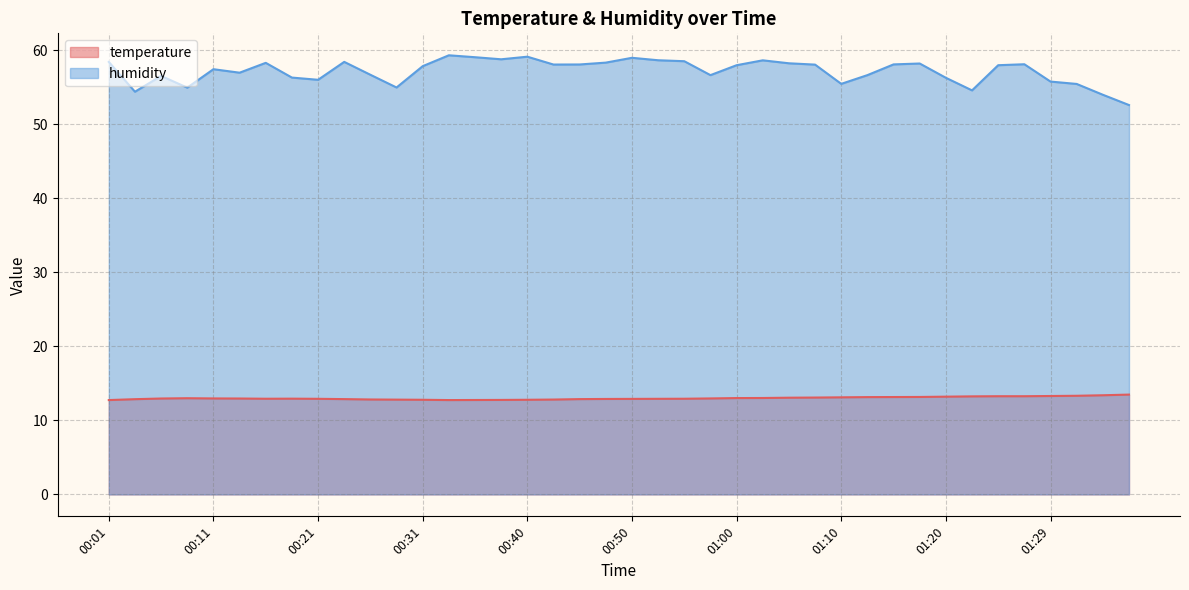

List the series in order of their overall mean, lowest first.

temperature, humidity